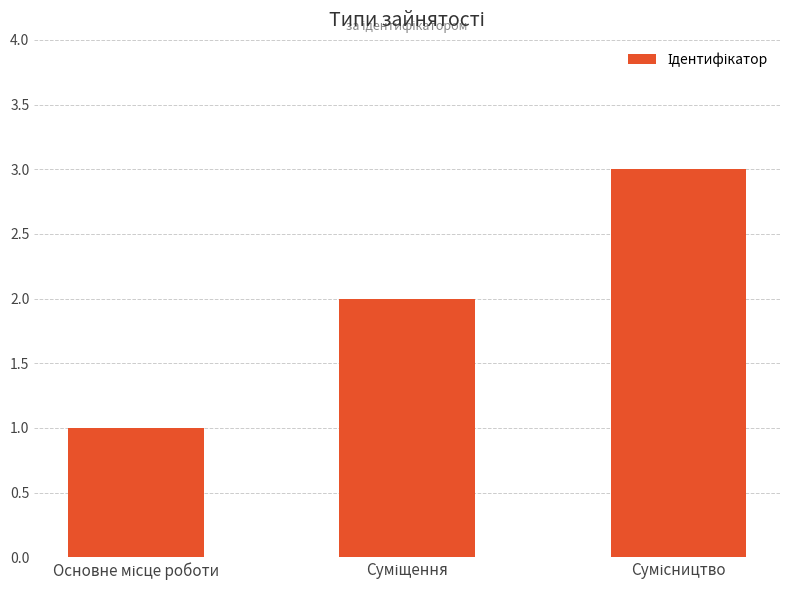

Reading left to right, transcribe all the data shown in this chart.

1	2	3